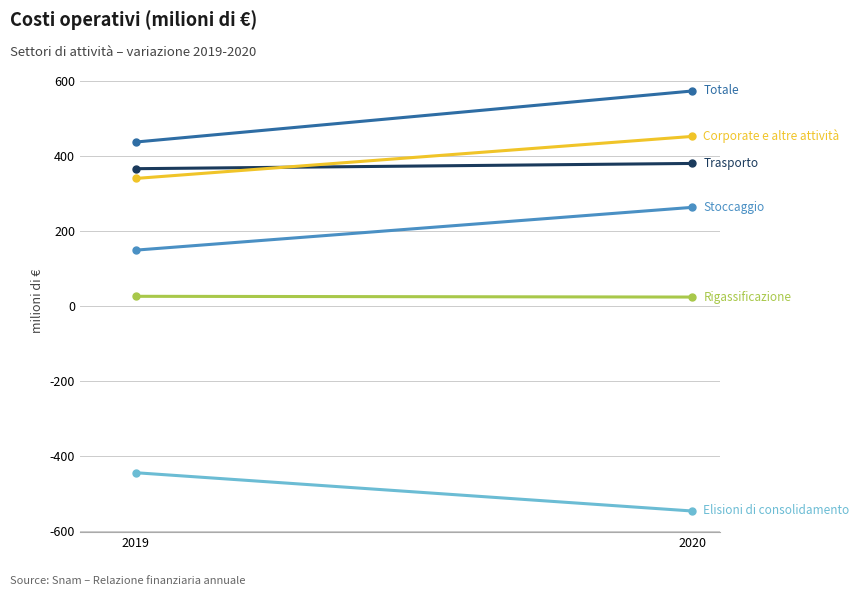

What is the sum of the Corporate e altre attività values at 2019 and 2020?

792